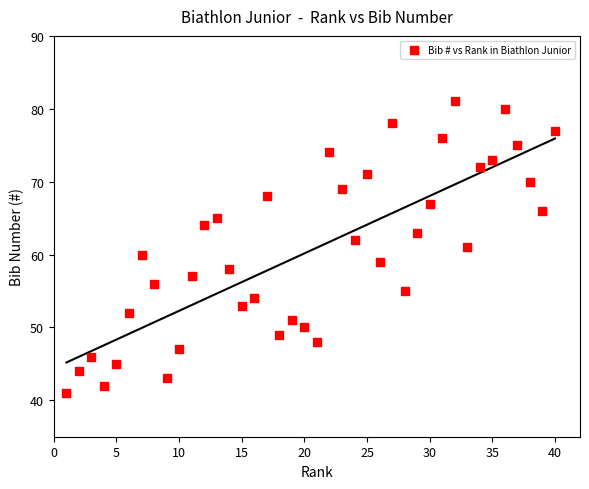

What is the range of Y values (max minus min)?

40